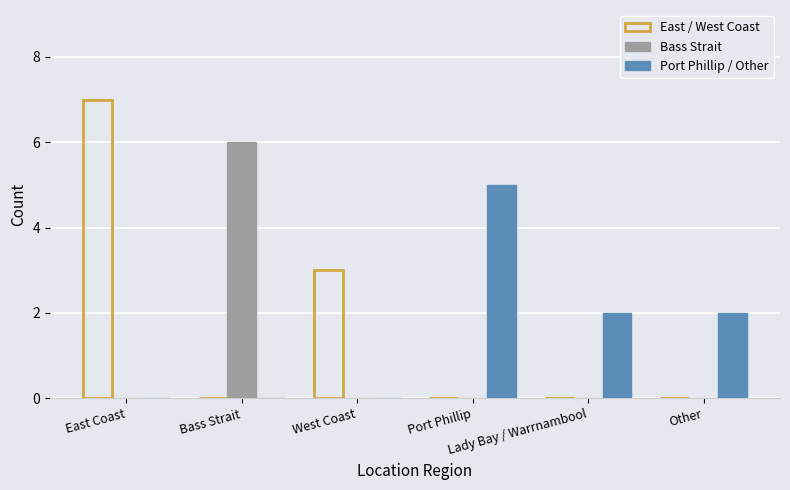

How many groups of bars are there?

6